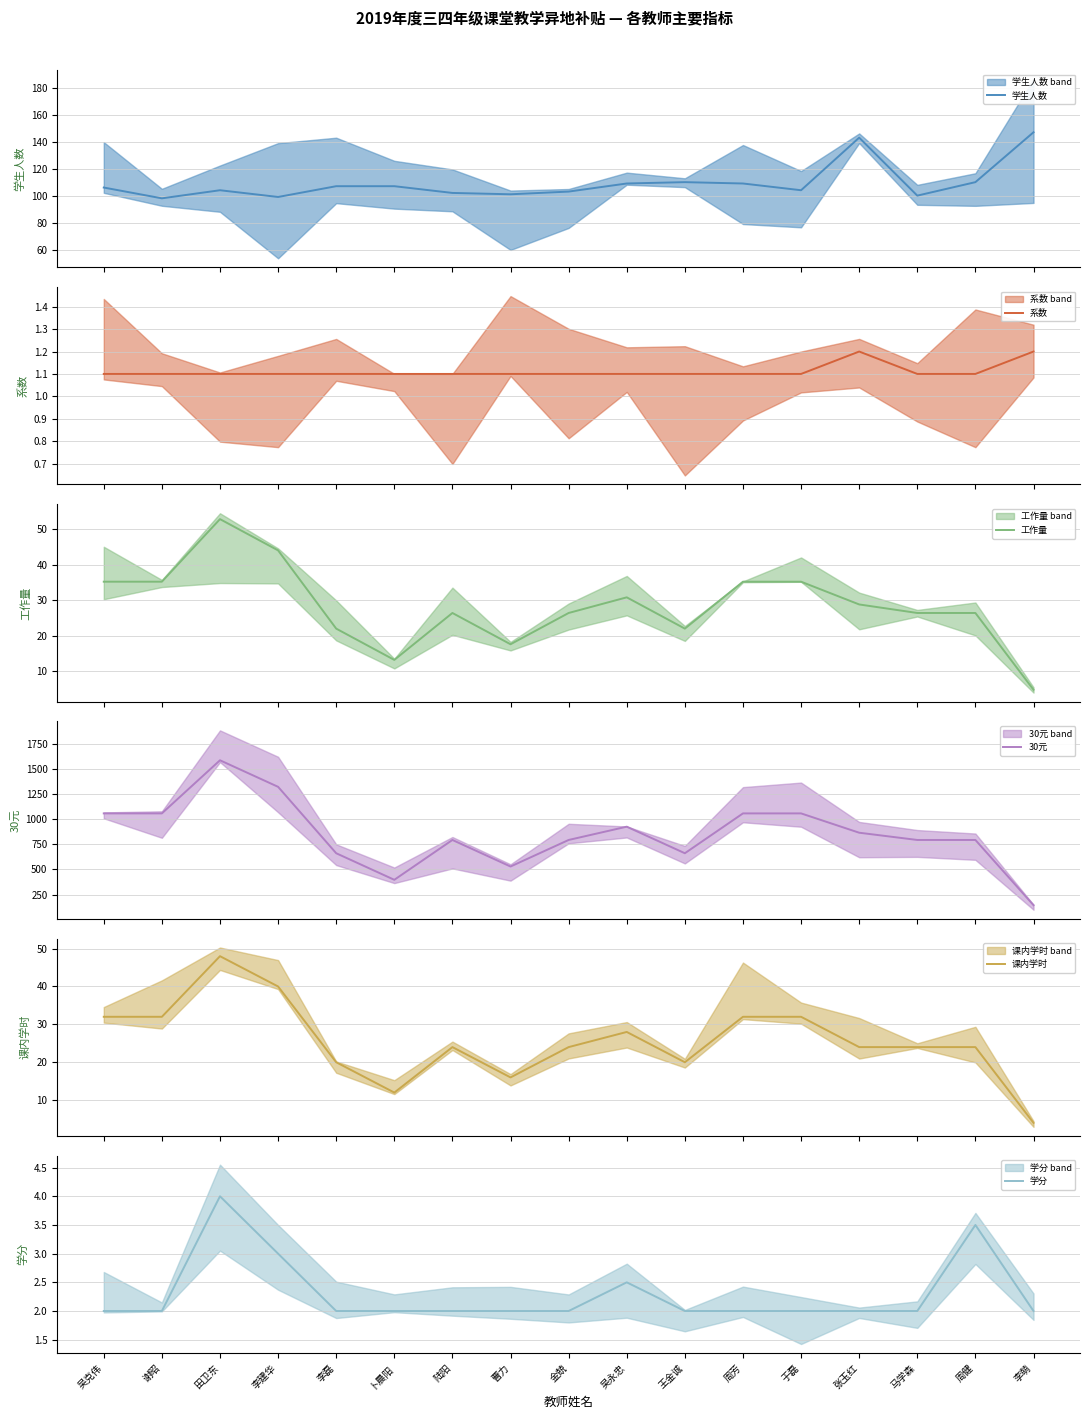

True or false: 系数 and 学分 cross at least once.

False